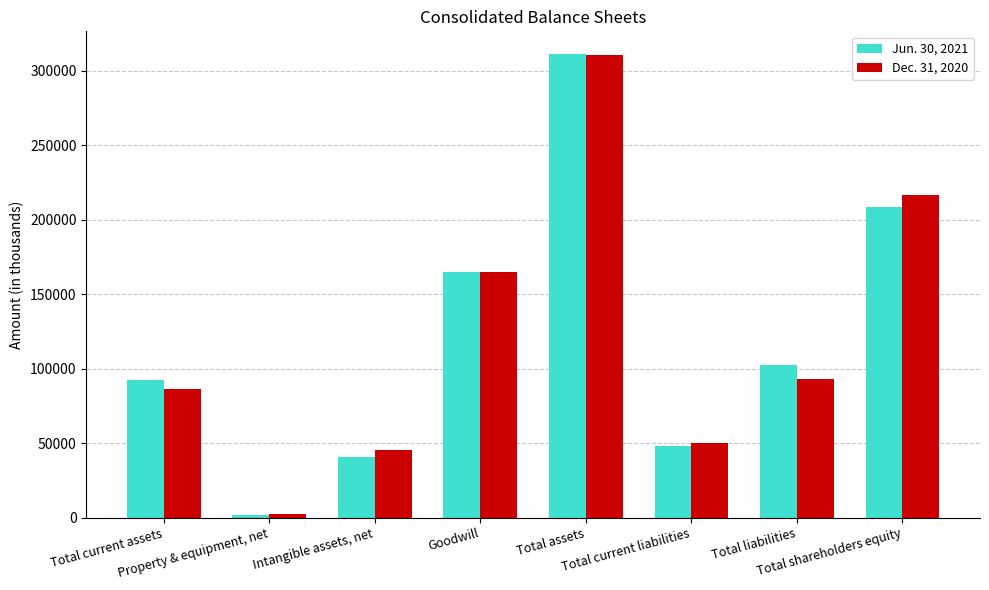

Which label corresponds to the largest value in the chart?

Total assets